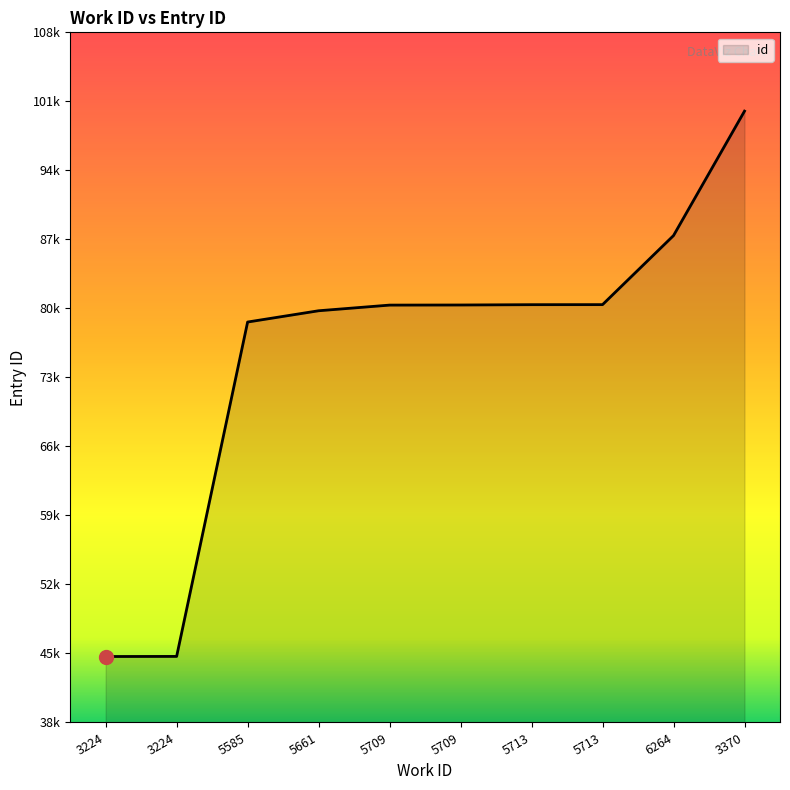

What is the change in value from 5709 to 5713?

+8